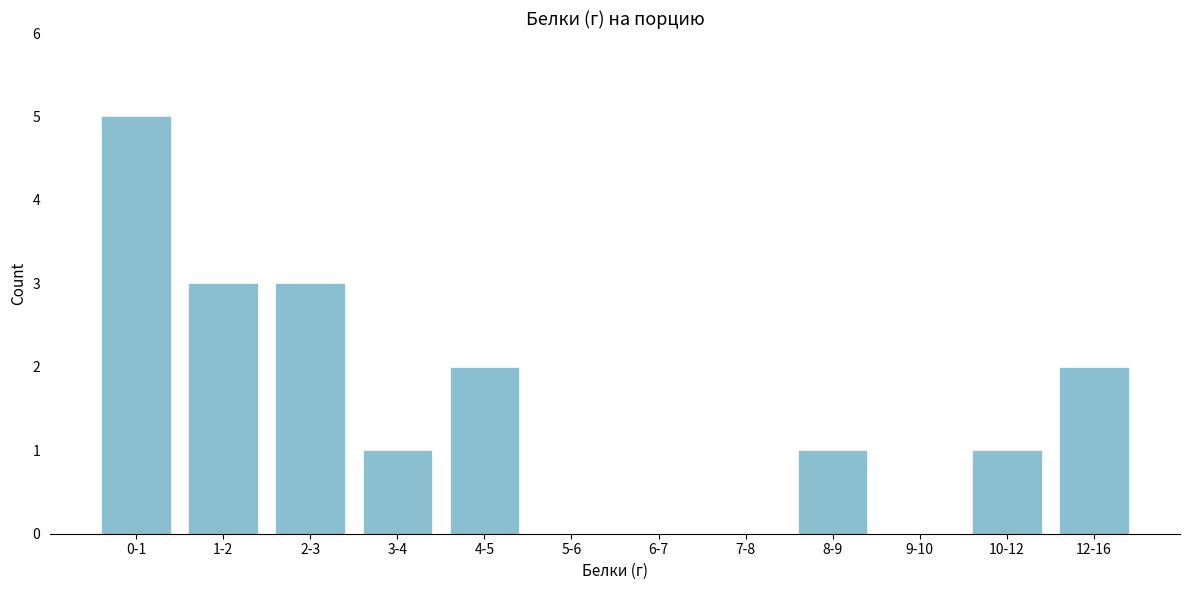

Reading right to left, what are all the values shown in this chart?

12-16=2	10-12=1	9-10=0	8-9=1	7-8=0	6-7=0	5-6=0	4-5=2	3-4=1	2-3=3	1-2=3	0-1=5